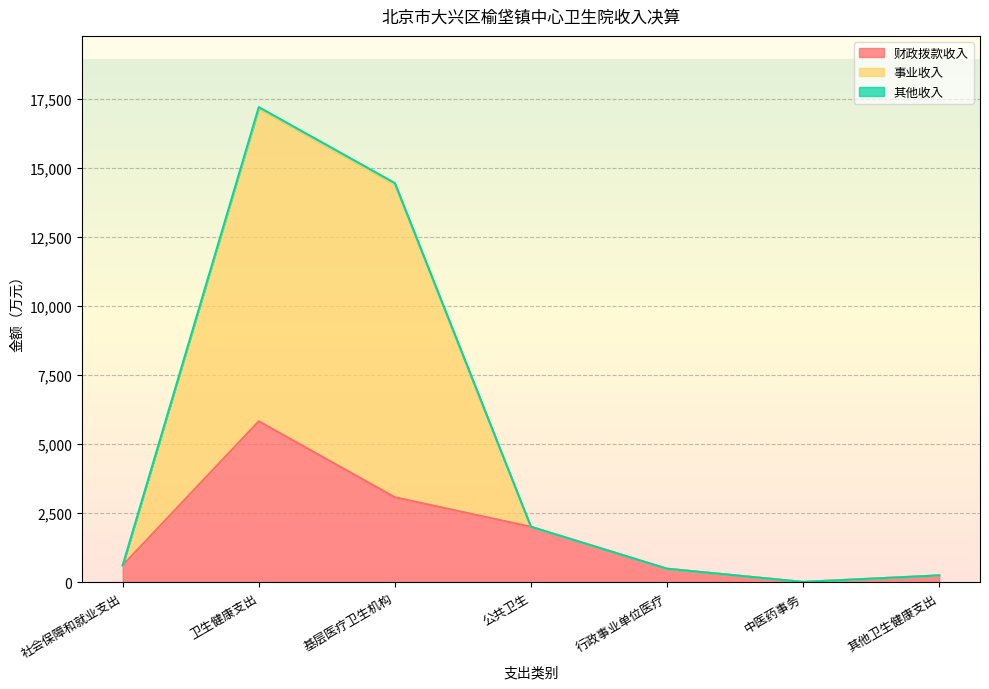

Is it true that 财政拨款收入 equals 612.1 at 社会保障和就业支出?

True